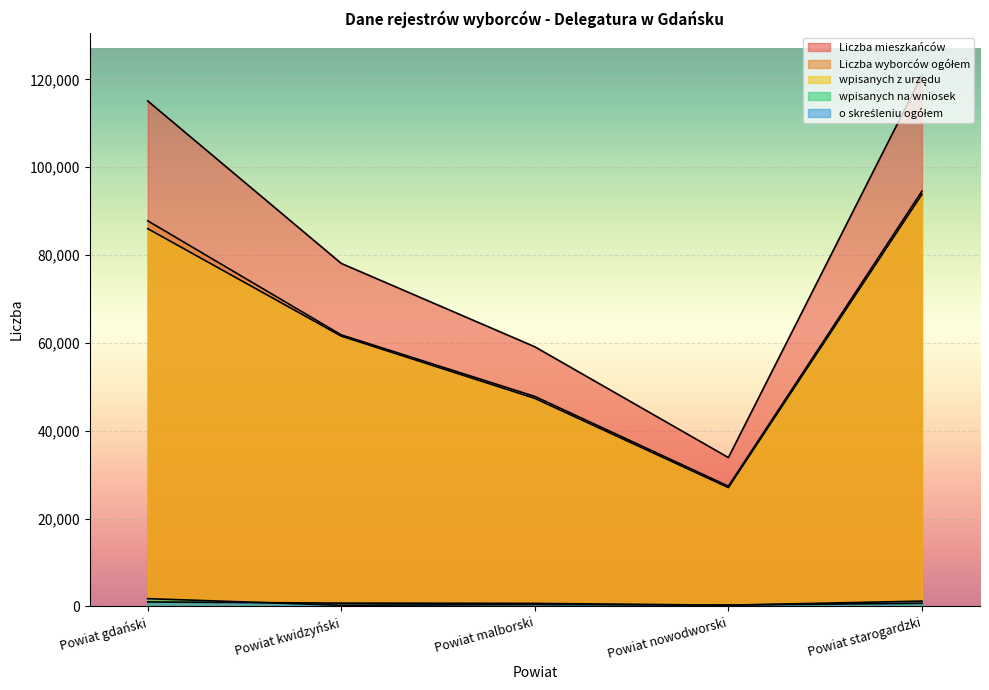

True or false: Liczba wyborców ogółem and wpisanych z urzędu intersect in this chart.

False